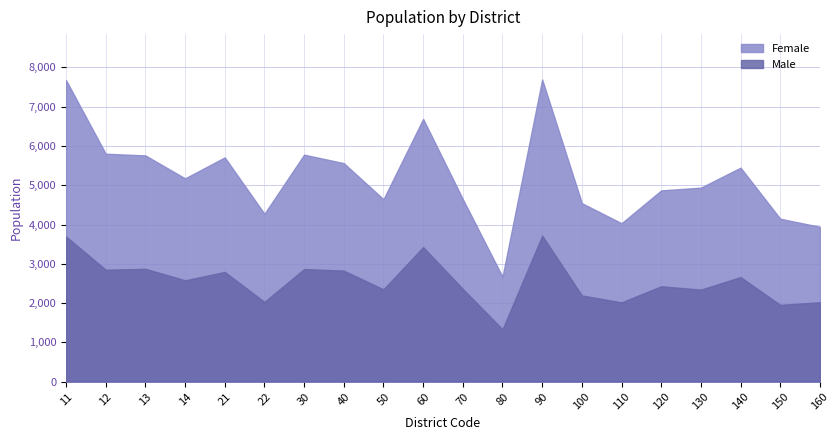

What is the average value of the Female series?

5200